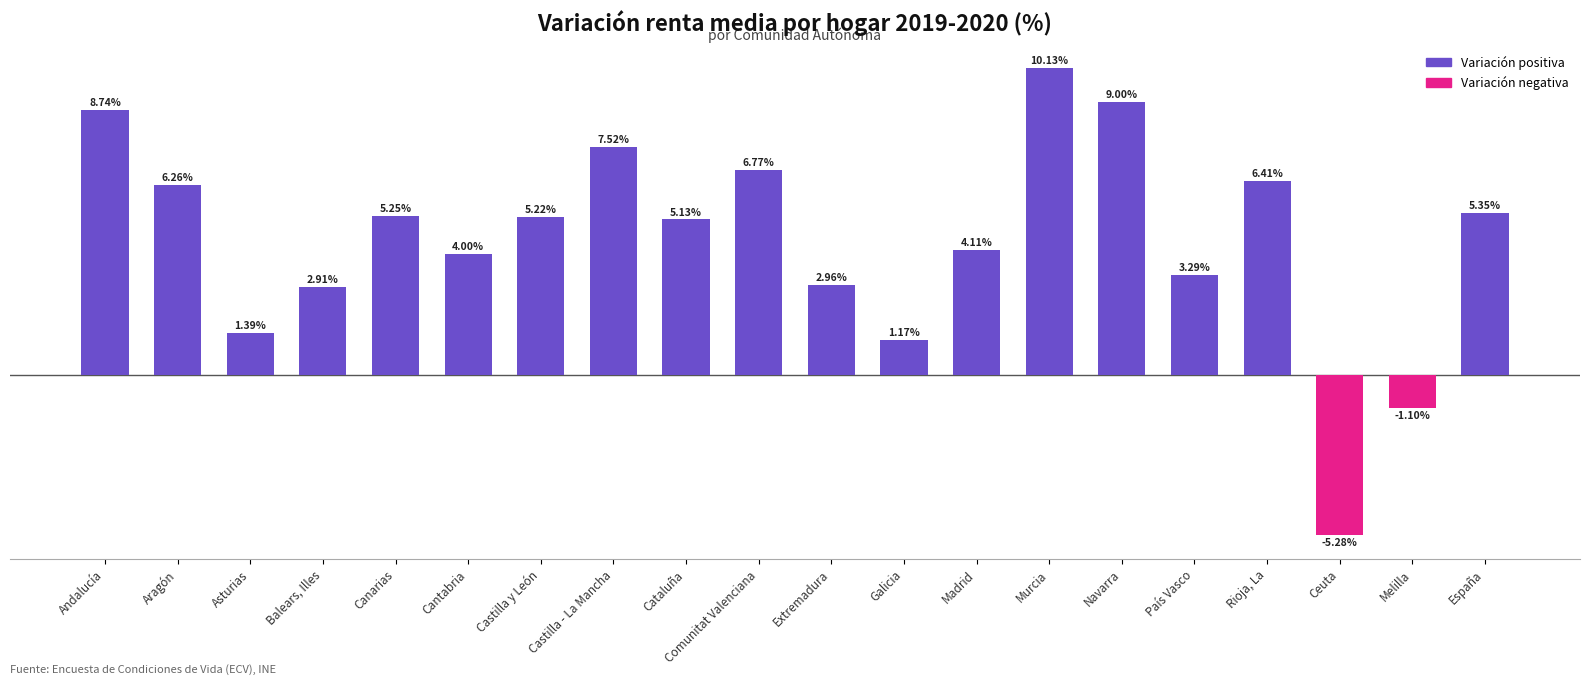

What is the label of the 8th bar from the right?

Madrid